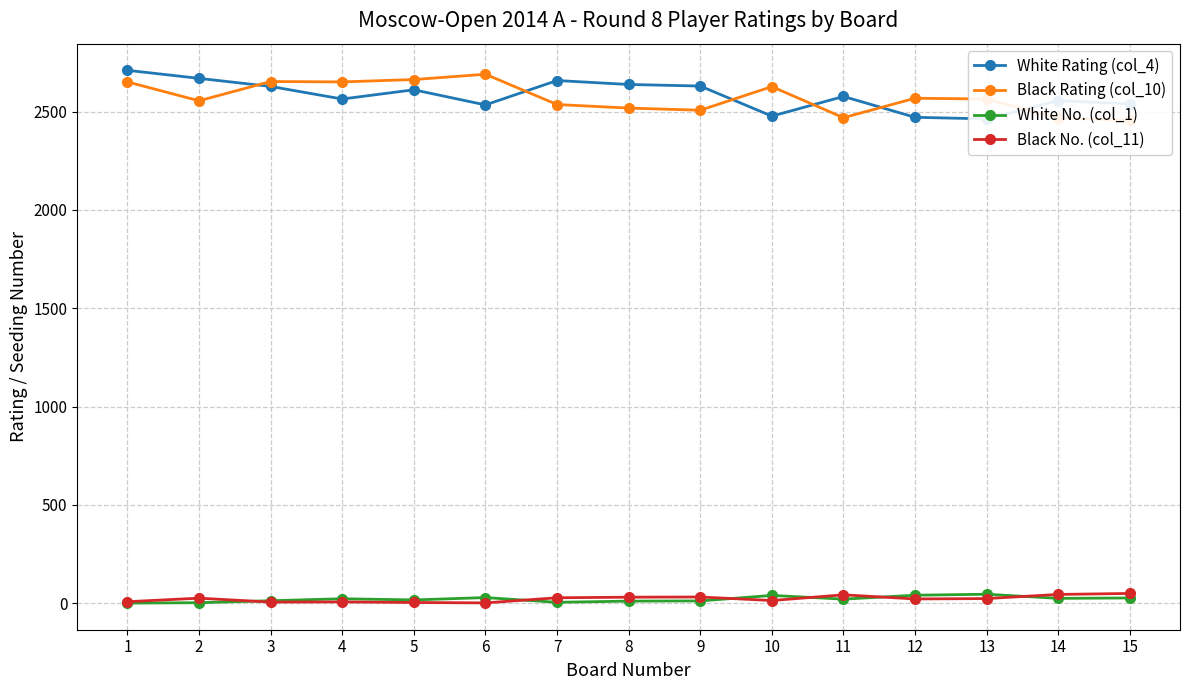

What is the total value across all series at 14?

5093